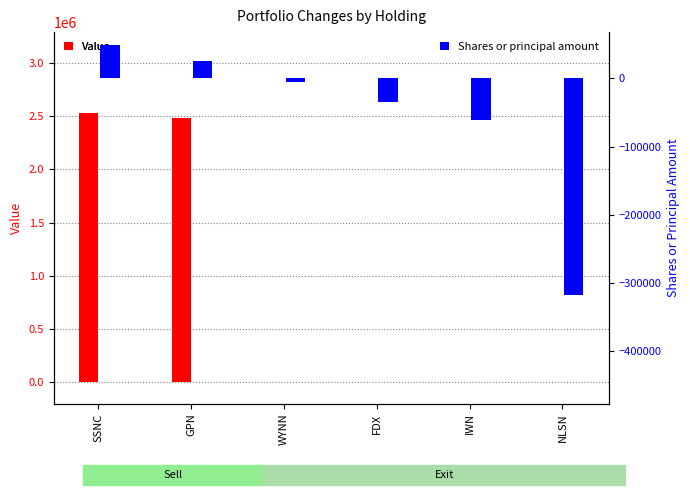

What position from the left is IWN?

5